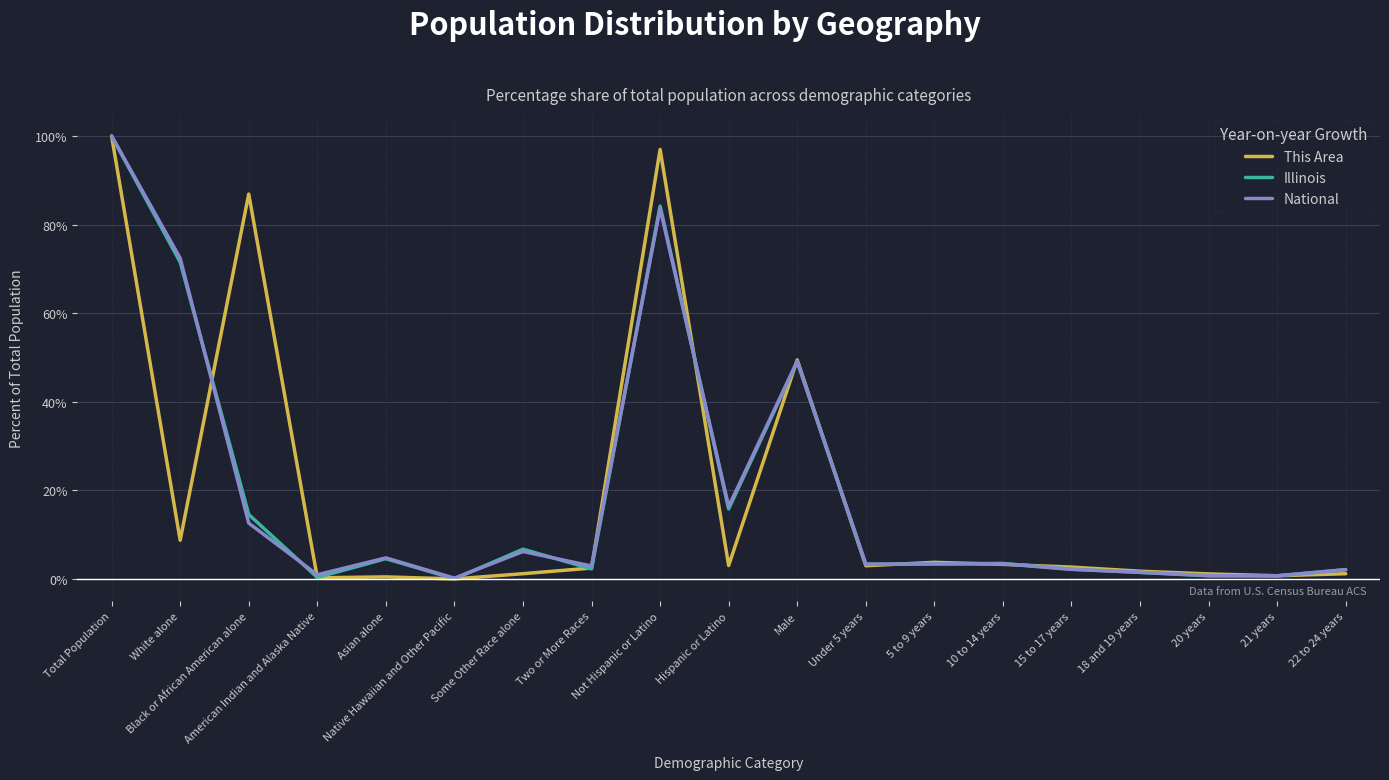

What is the highest value of the National series?

100.0